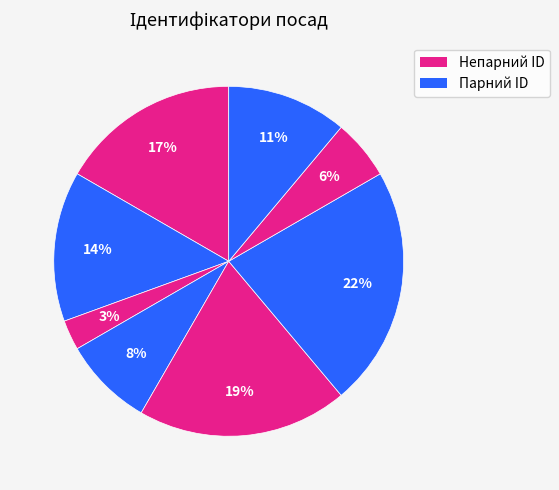

Count the number of slices in the pie.

8